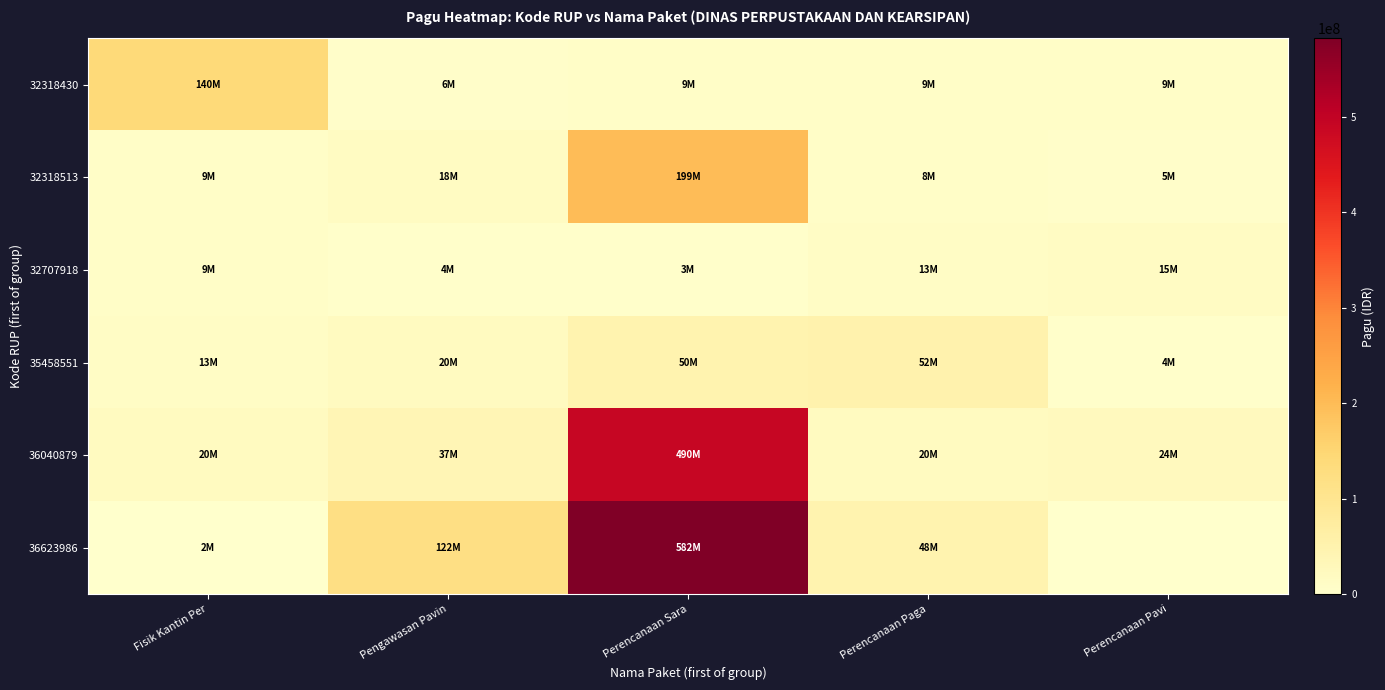

At how many categories does at least one series exceed 135711012?

2